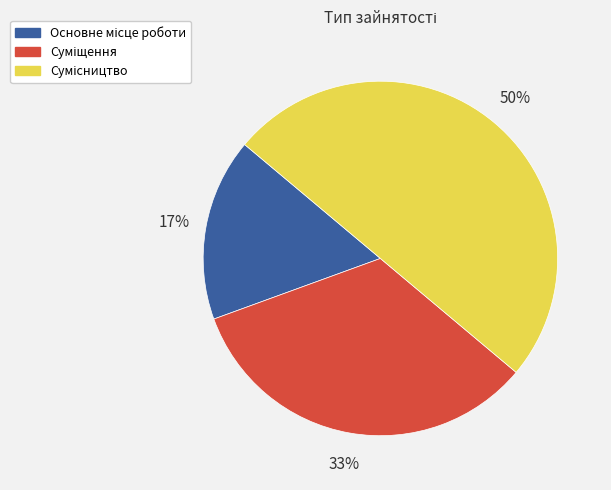

To the nearest percent, what is the average slice percentage?

33%